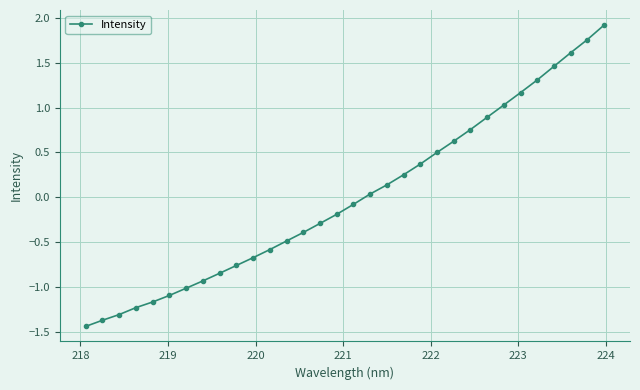

What is the difference between the maximum and minimum values?

3.4